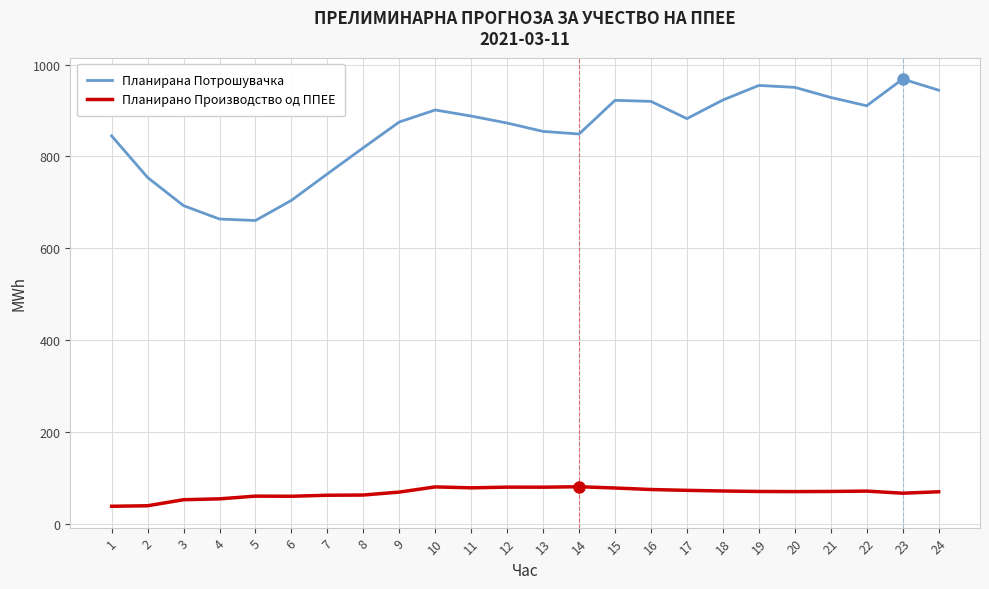

True or false: Планирано Производство од ППЕЕ and Планирана Потрошувачка intersect in this chart.

False